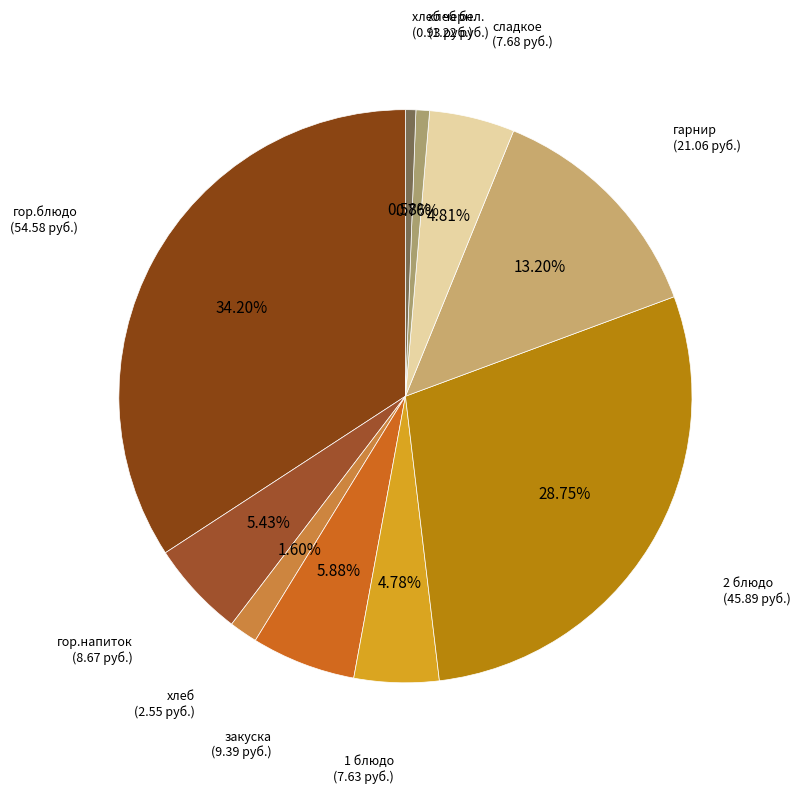

Rank the categories by value from highest to lowest.

гор.блюдо, 2 блюдо, гарнир, закуска, гор.напиток, сладкое, 1 блюдо, хлеб, хлеб бел., хлеб черн.